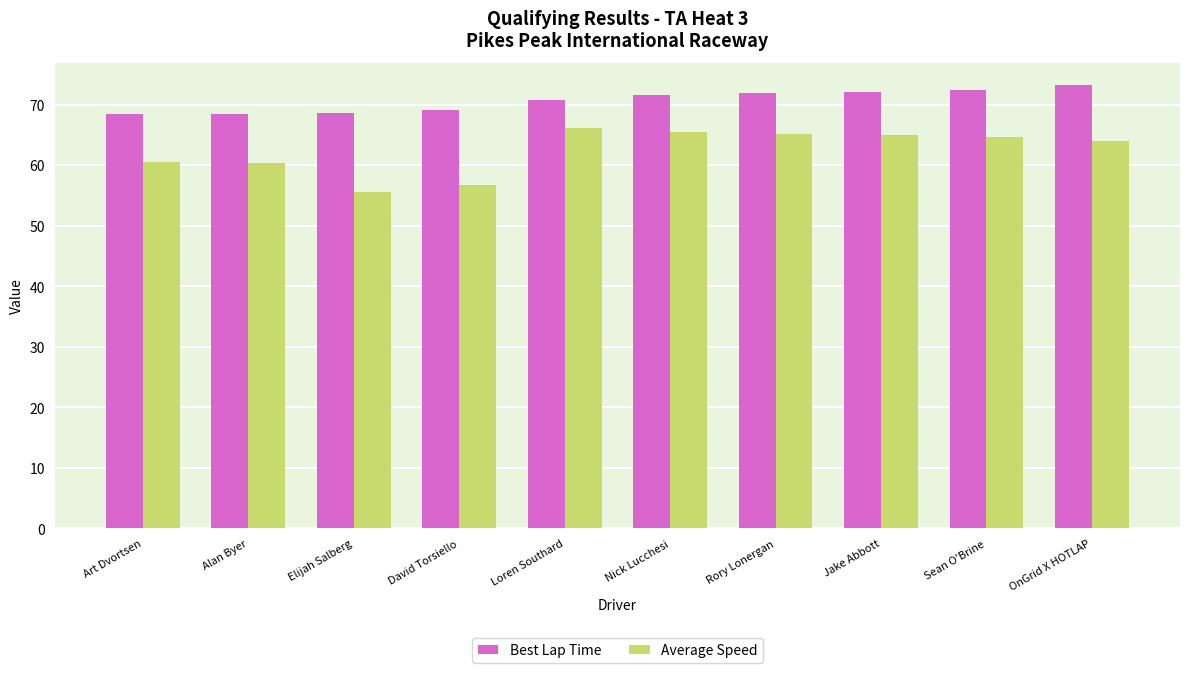

What is the label of the 2nd bar from the left?

Alan Byer